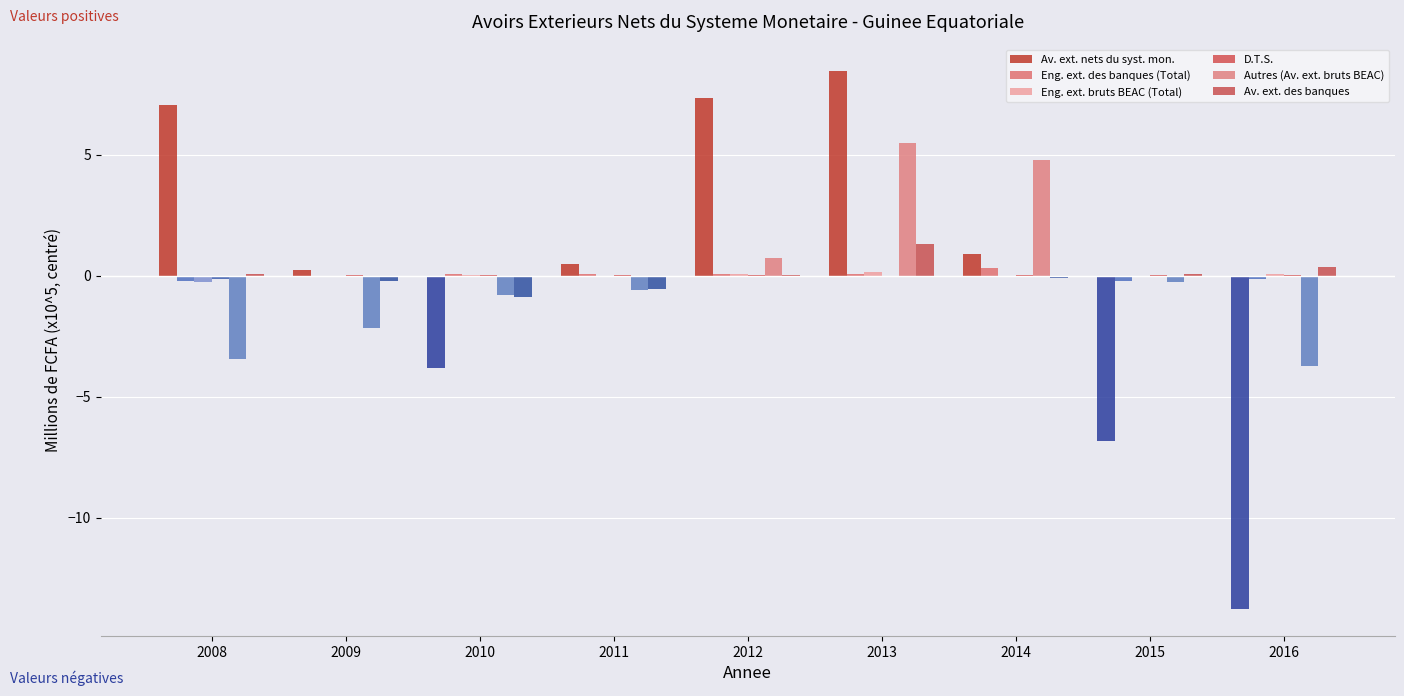

At which label is Eng. ext. bruts BEAC (Total) closest to 0?

2008